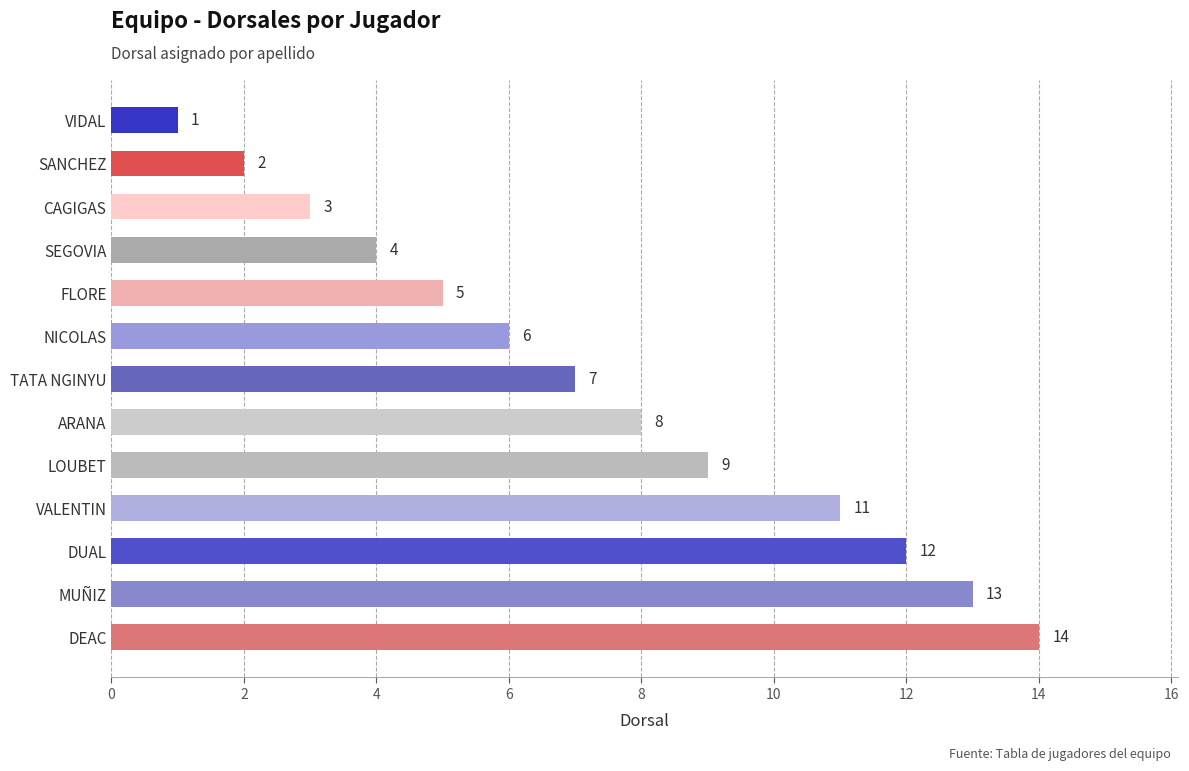

Which label corresponds to the smallest value in the chart?

VIDAL